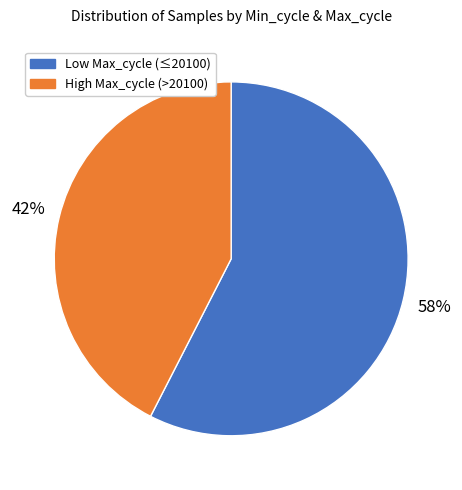

Is there any slice that represents more than half of the pie?

Yes